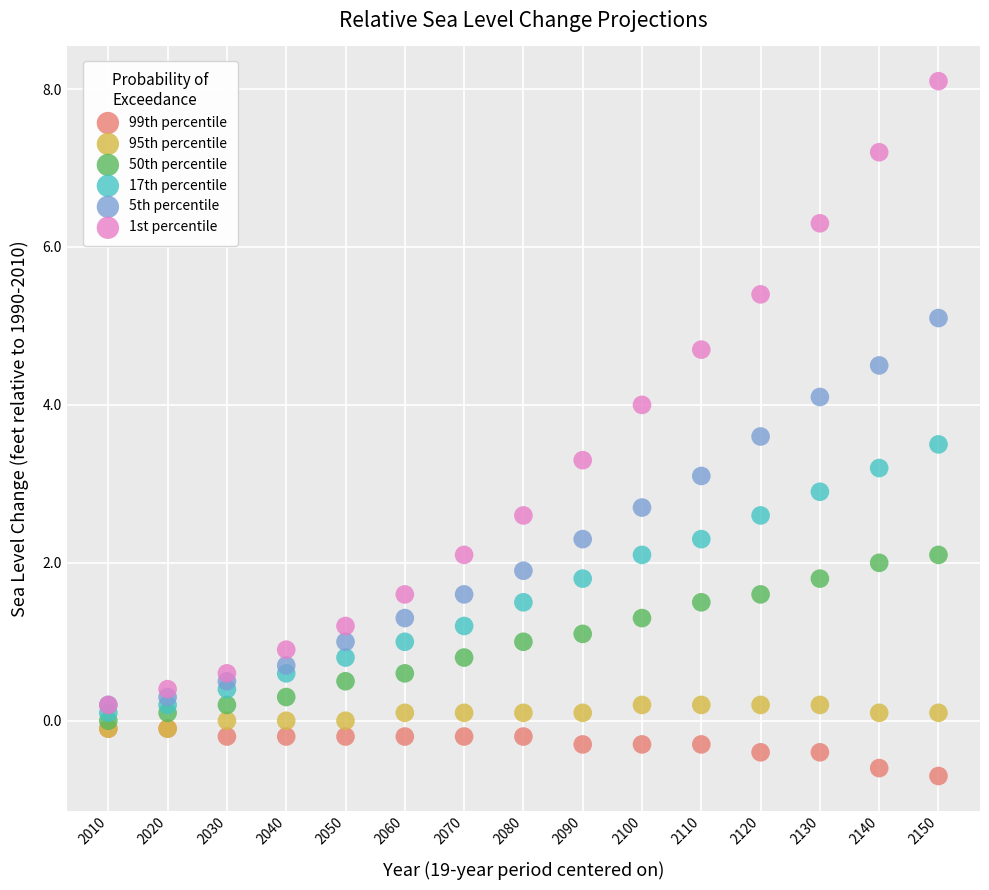

Which series reaches the minimum Y coordinate?

99th percentile